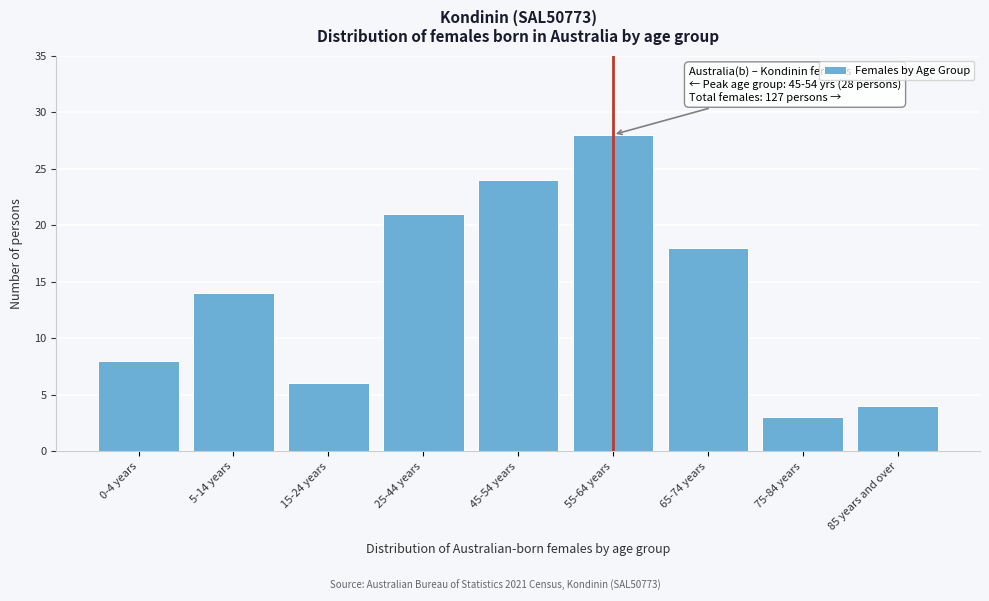

Reading left to right, extract all data points from this chart.

8	14	6	21	24	28	18	3	4